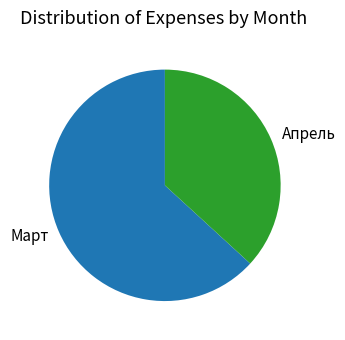

Which category accounts for the majority?

Март